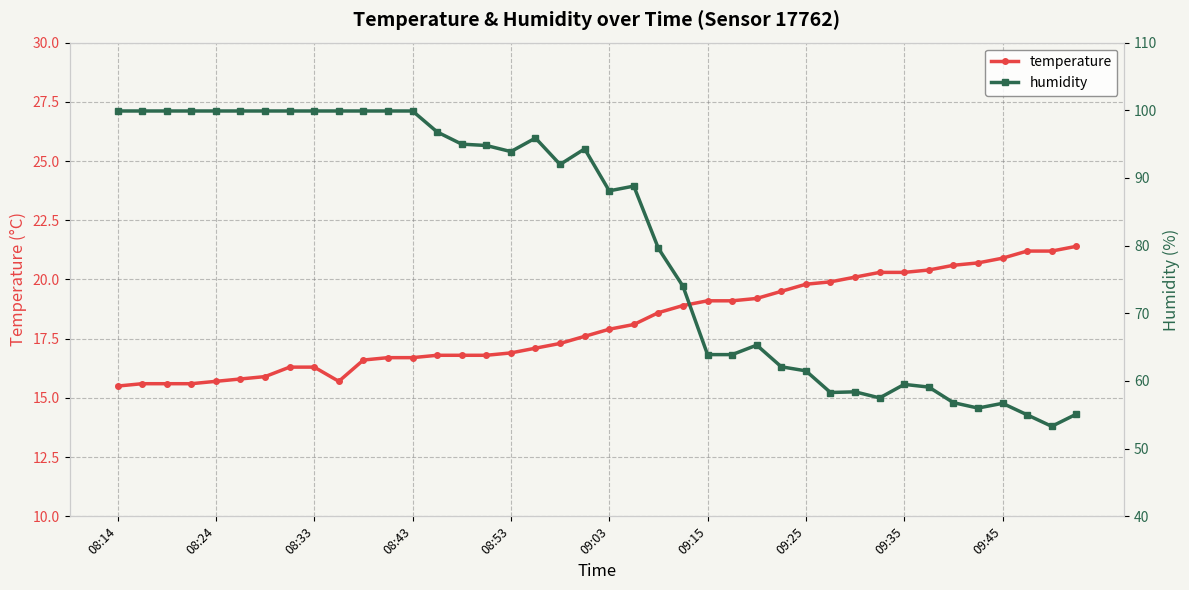

List the series in order of their overall mean, lowest first.

temperature, humidity